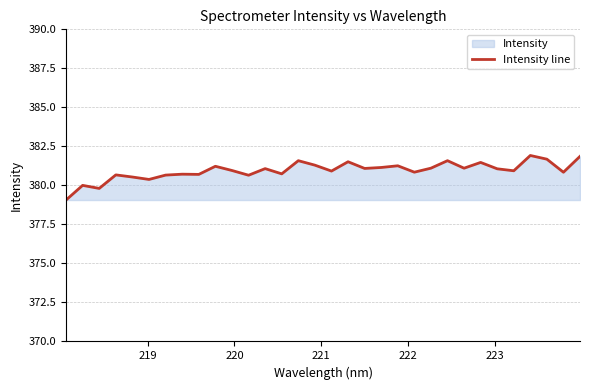

How many data points are less than 381?

16